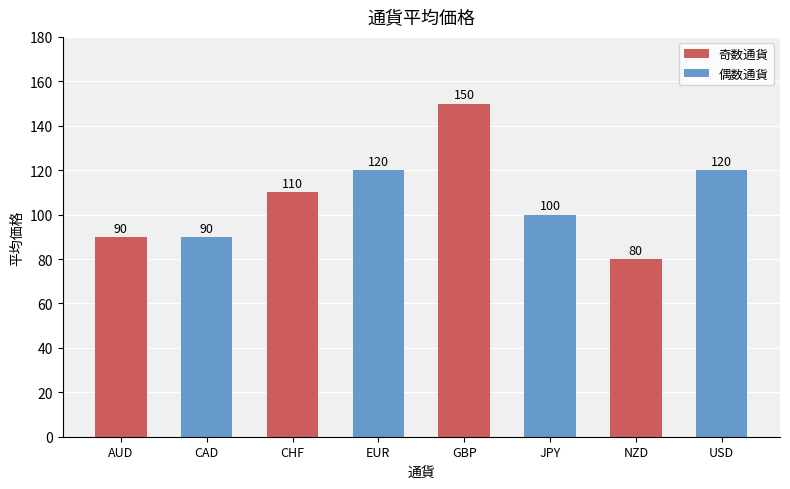

What is the maximum value shown in the chart?

150